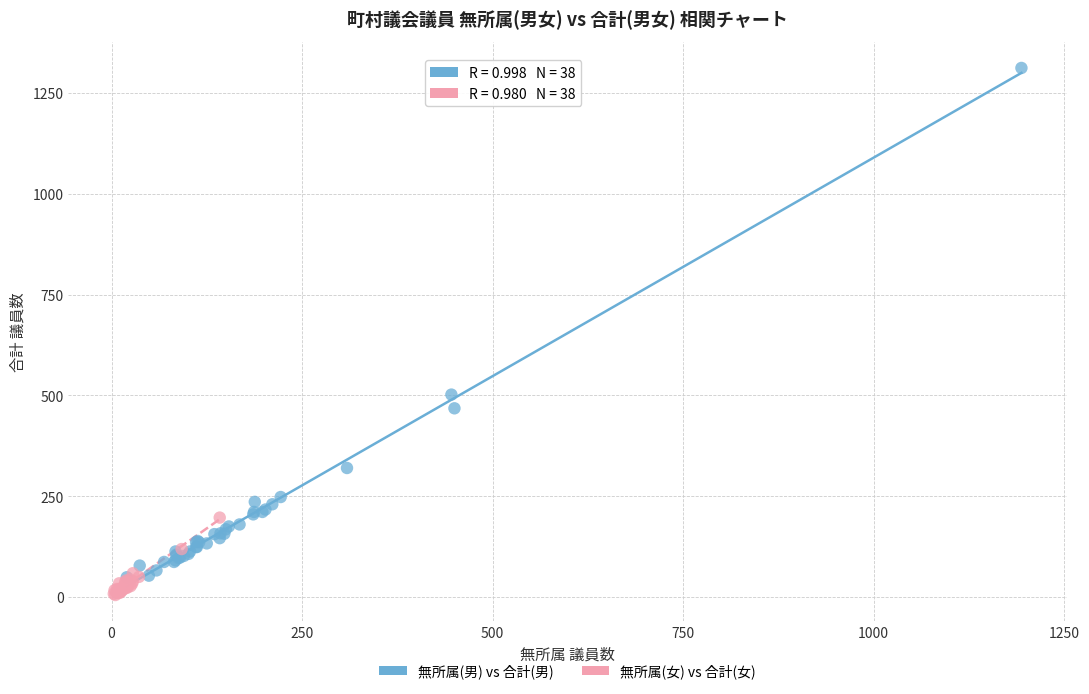

Which series contains the highest Y value?

無所属(男) vs 合計(男)